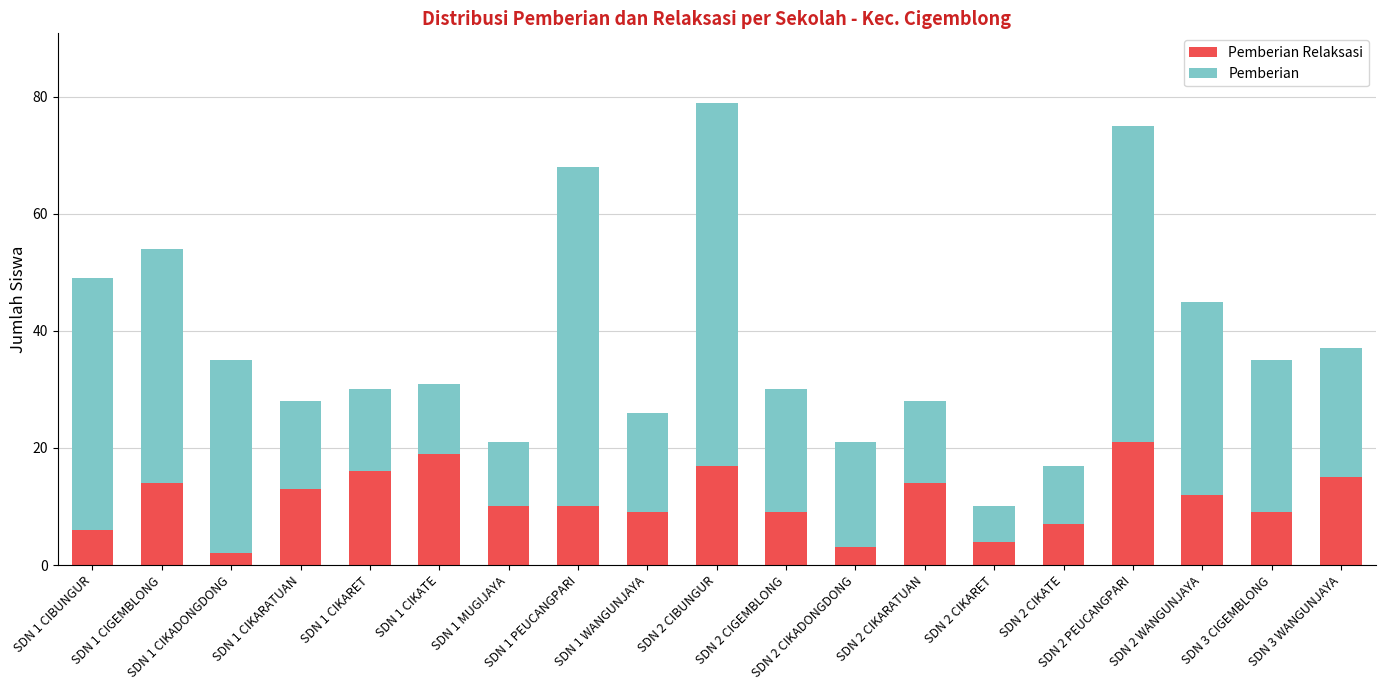

At how many categories does at least one series exceed 41?

4